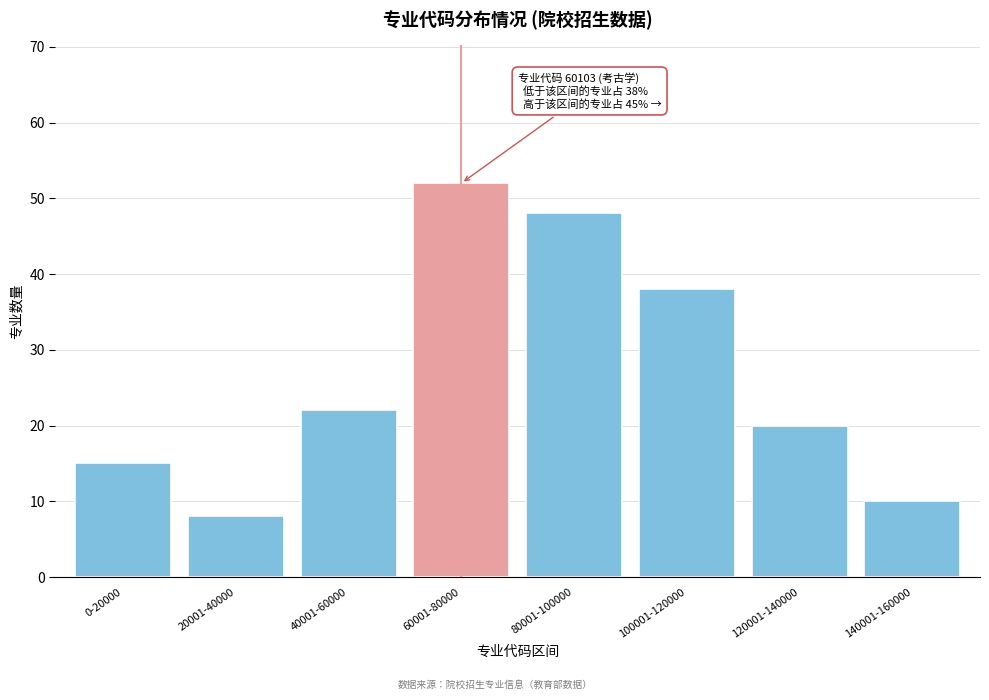

Reading left to right, extract all data points from this chart.

0-20000=15	20001-40000=8	40001-60000=22	60001-80000=52	80001-100000=48	100001-120000=38	120001-140000=20	140001-160000=10